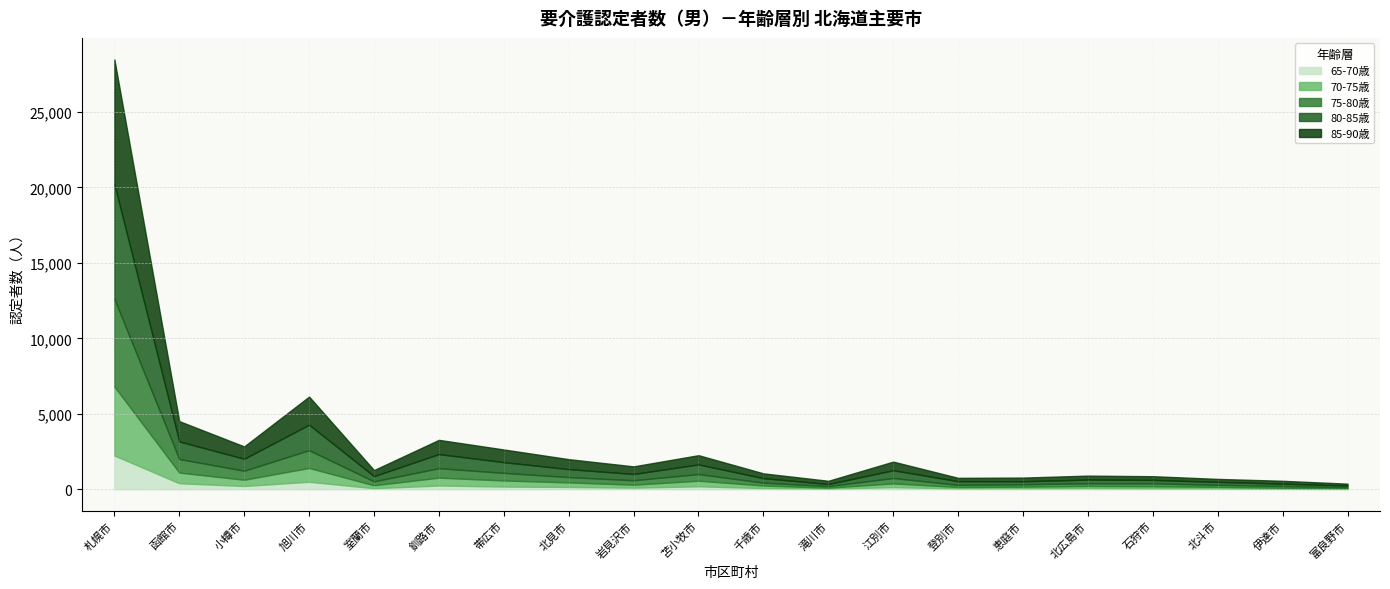

How many data points in 75-80歳 are above 298?

9